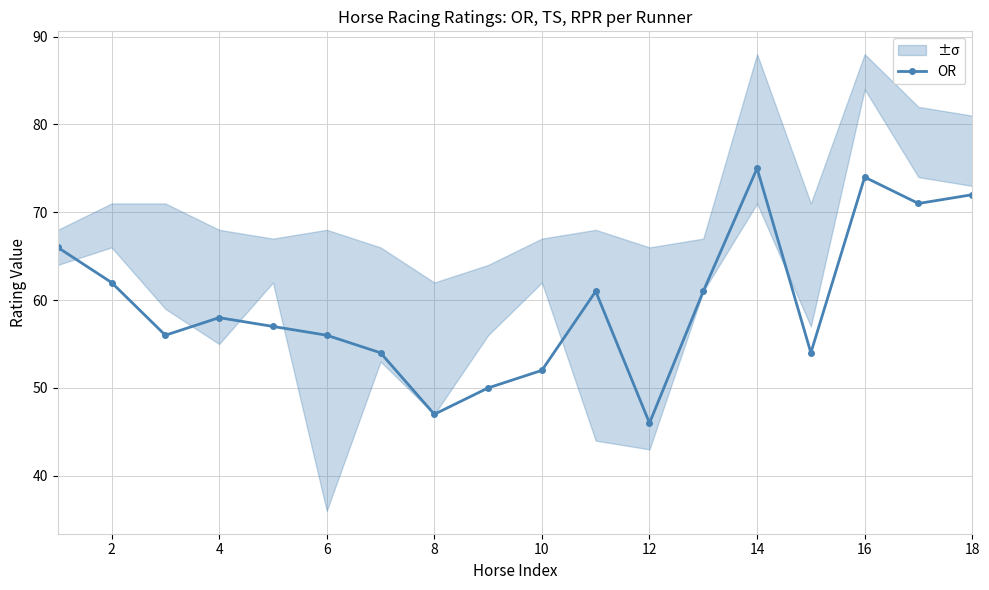

What is the minimum value for OR?

46